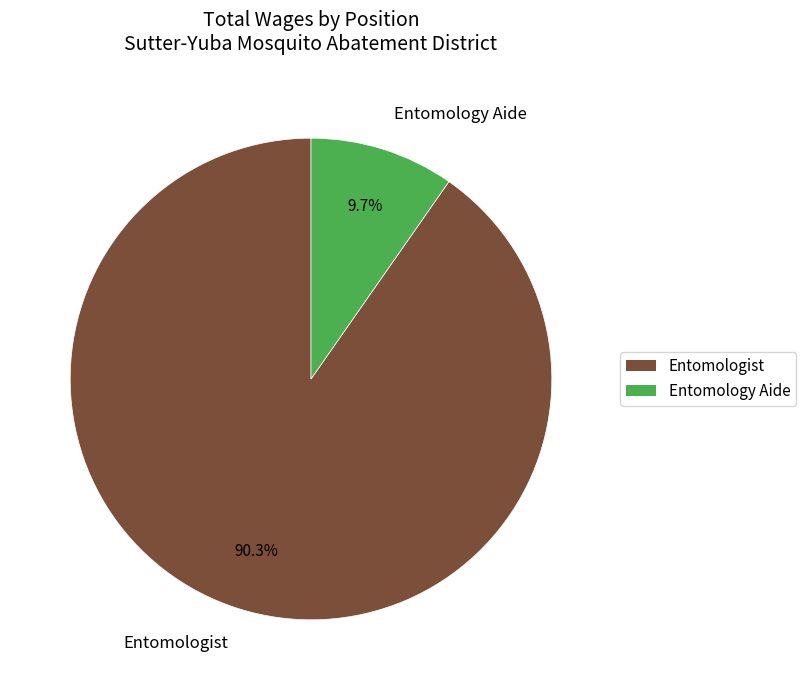

What is the ratio of the value at Entomologist to the value at Entomology Aide?

9.3